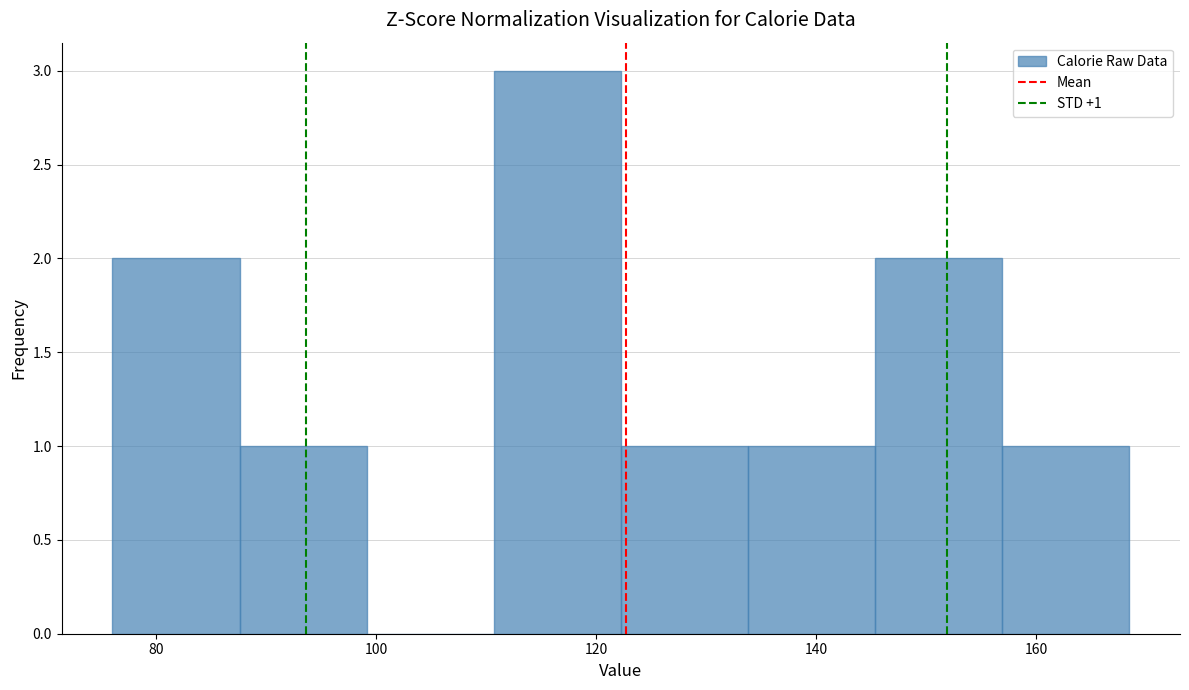

Which range on the x-axis has the tallest bar?

110 to 122